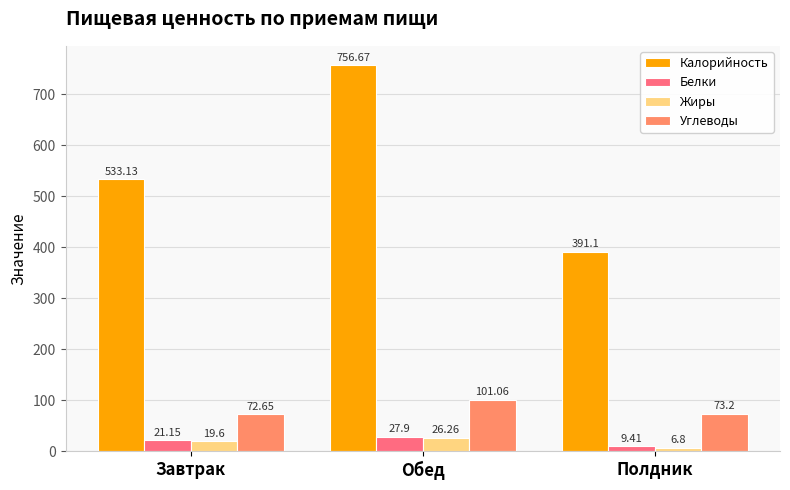

At which label does Калорийность first exceed 533?

Завтрак